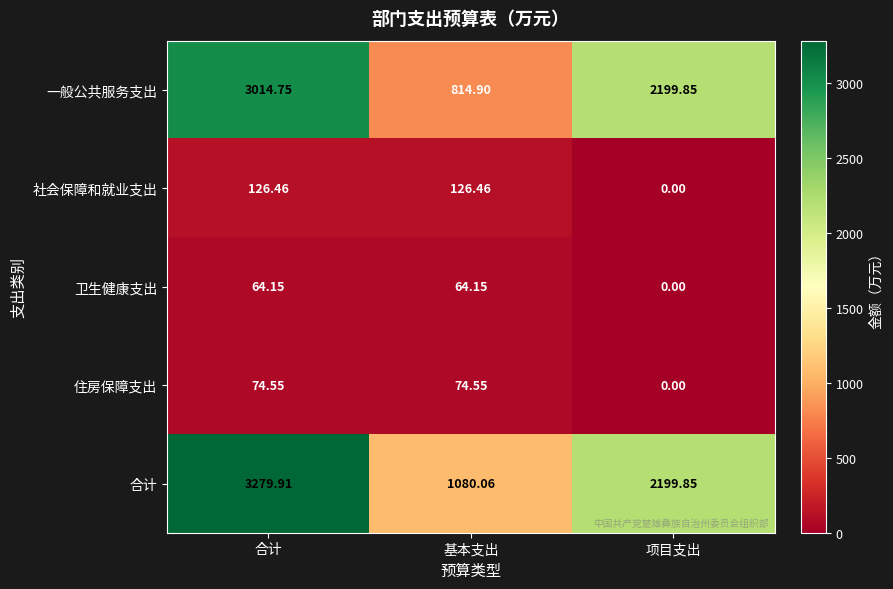

What is the difference between the highest and lowest values at 基本支出?

1015.9